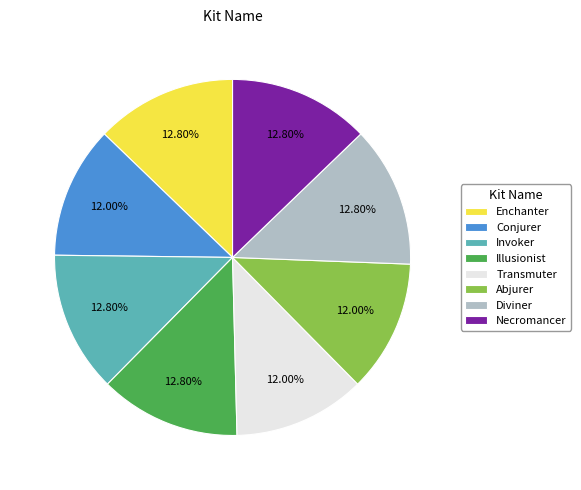

Is there any slice that represents more than half of the pie?

No